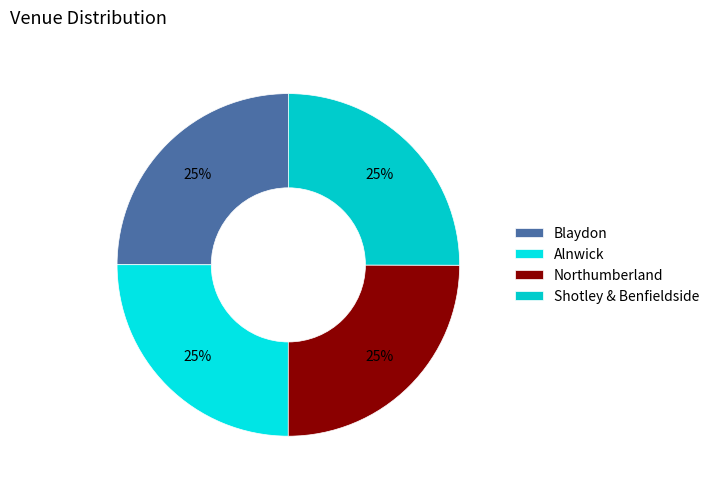

To the nearest percent, what portion does Blaydon represent?

25%